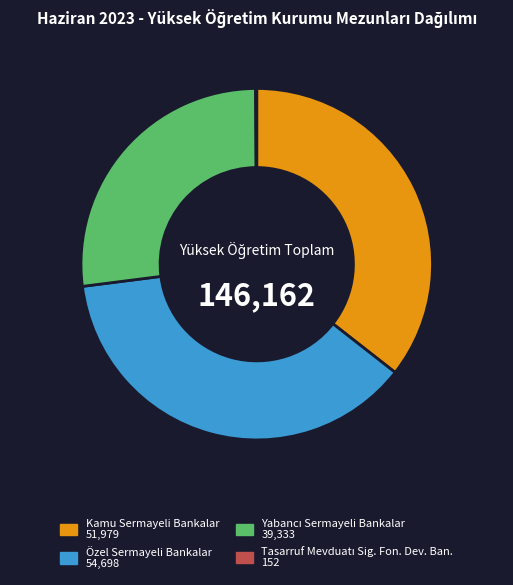

What is the largest slice in the pie chart?

Özel Sermayeli Bankalar